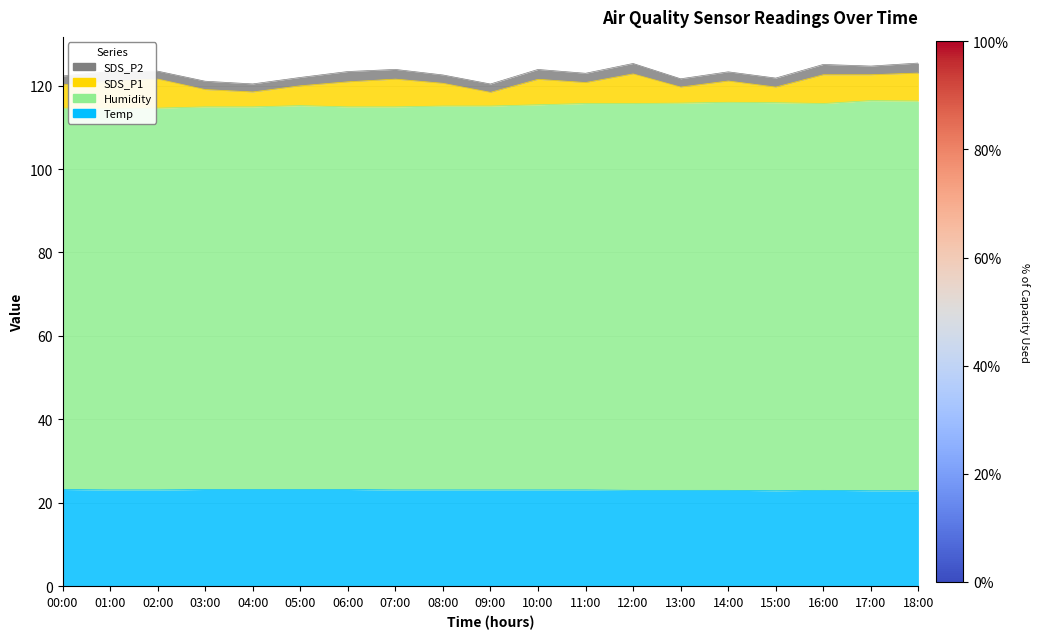

Count the Temp values in the range 23 to 24.

16